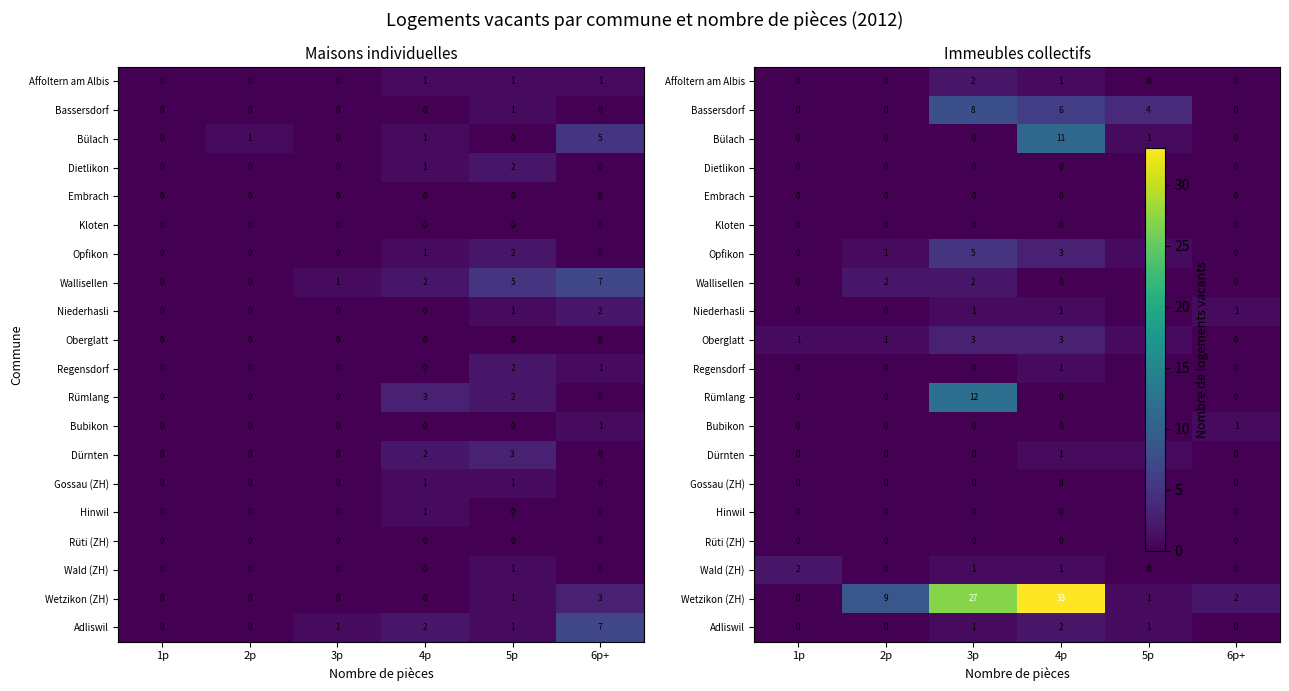

Rank the categories by Dürnten value from highest to lowest.

4p, 5p, 1p, 2p, 3p, 6p+